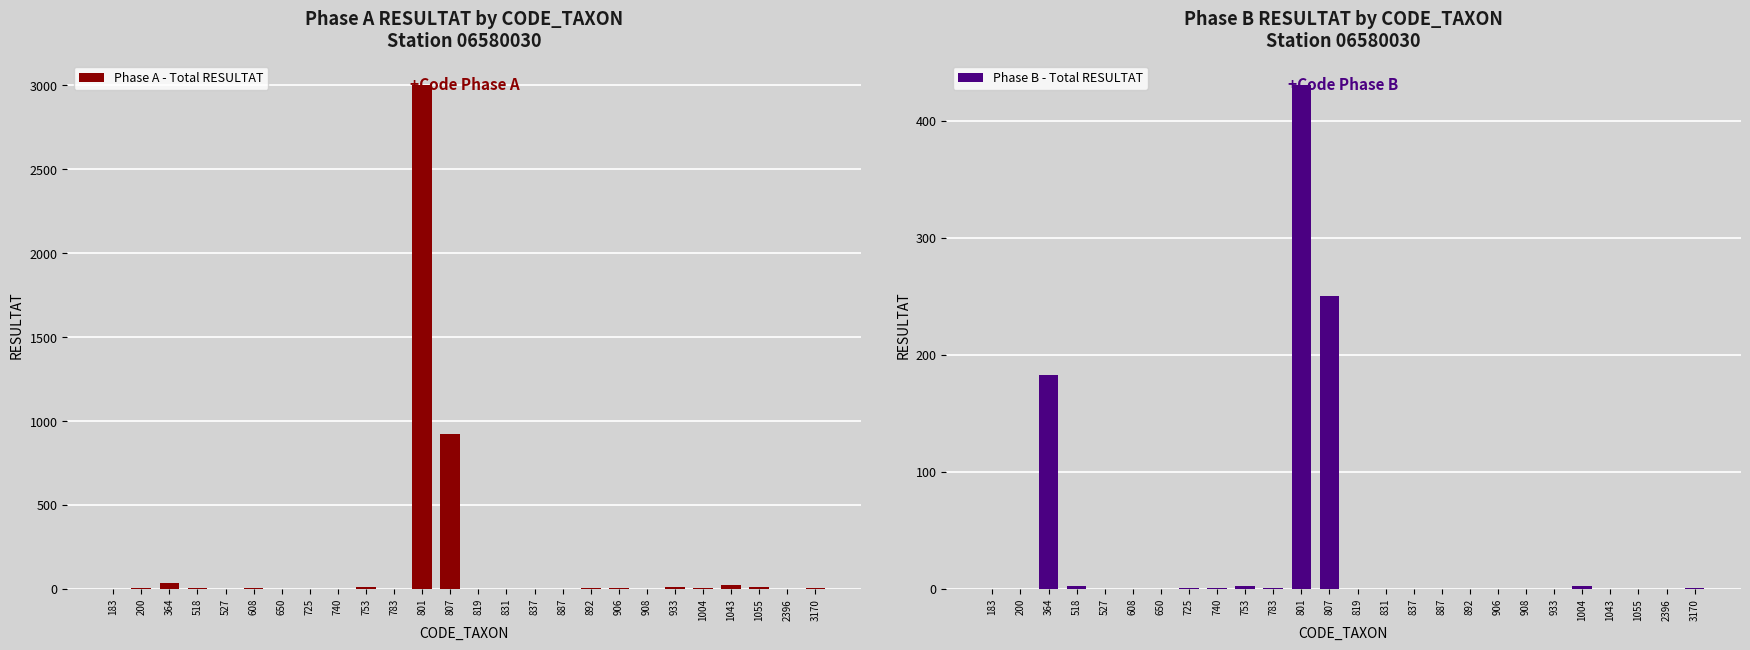

List the series in order of their peak value, lowest first.

Phase B - Total RESULTAT, Phase A - Total RESULTAT